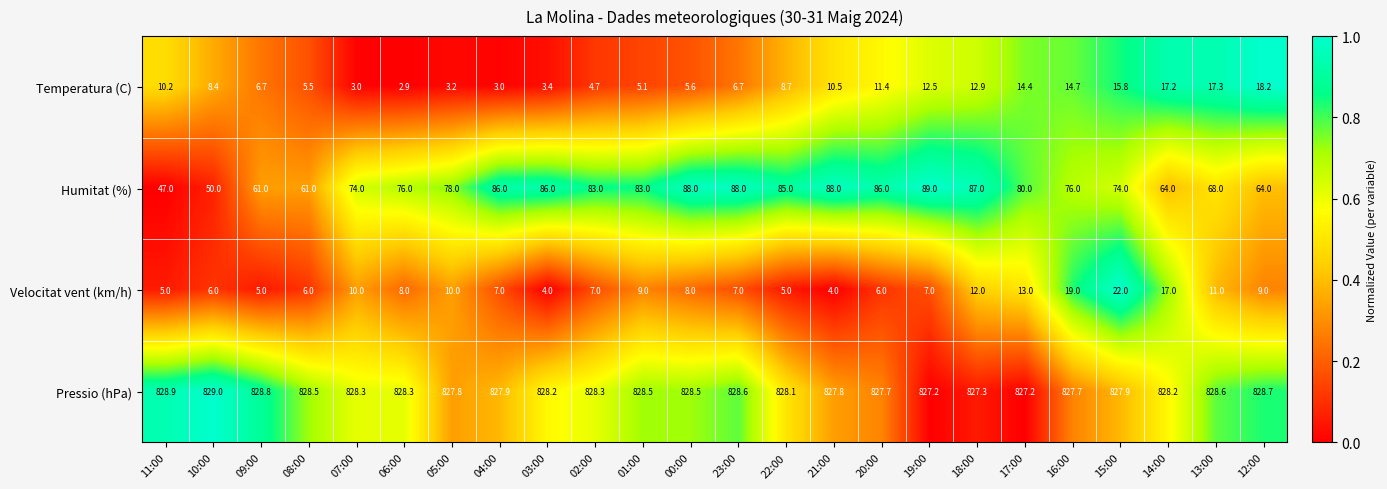

Which series has the largest total across all categories?

Pressio (hPa)